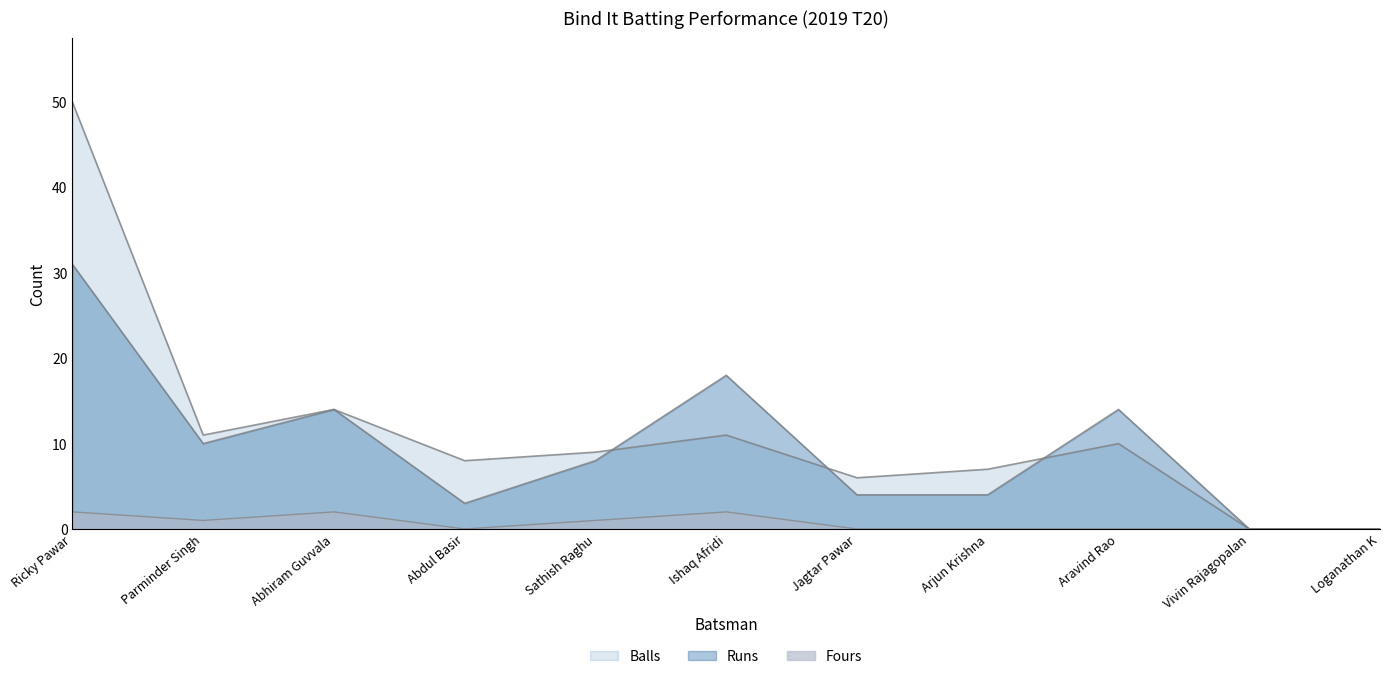

True or false: Fours has a value of -1 at Arjun Krishna.

False